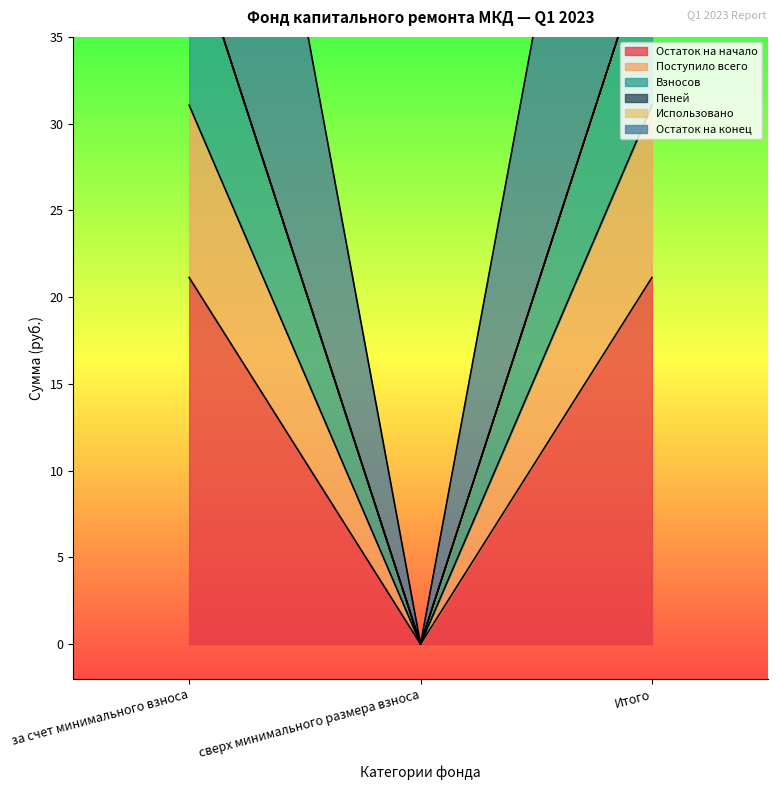

At which label is Остаток на начало closest to 10?

сверх минимального размера взноса